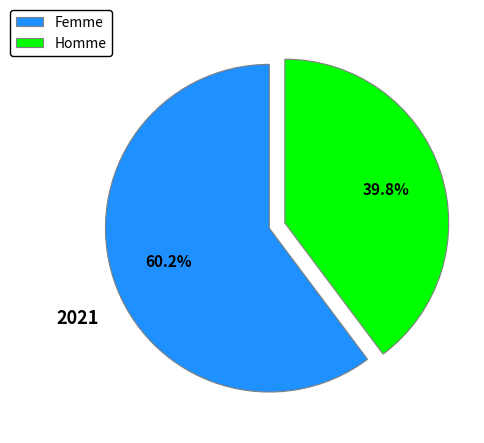

True or false: Homme accounts for 40% of the total.

True